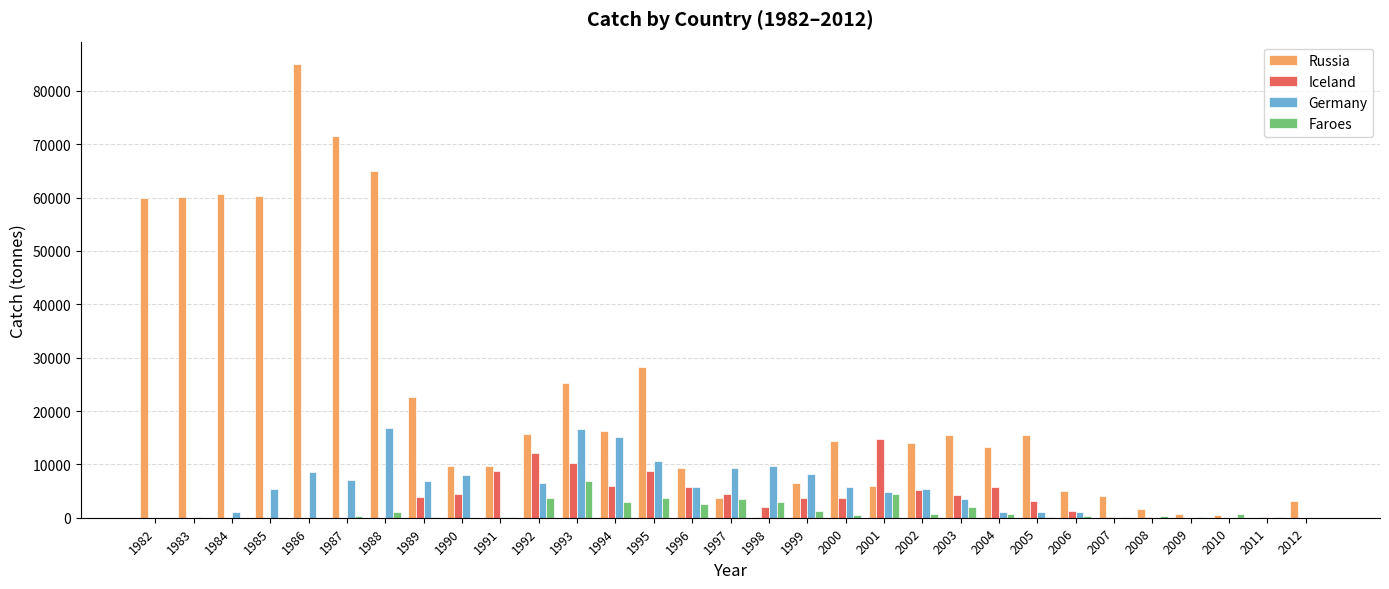

How many data points does each series have?

31